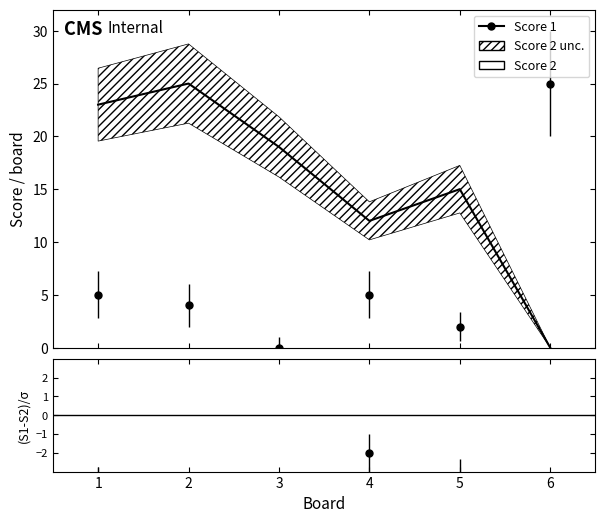

How many intersections are there between Score 2 and (Score1-Score2)/σ?

1